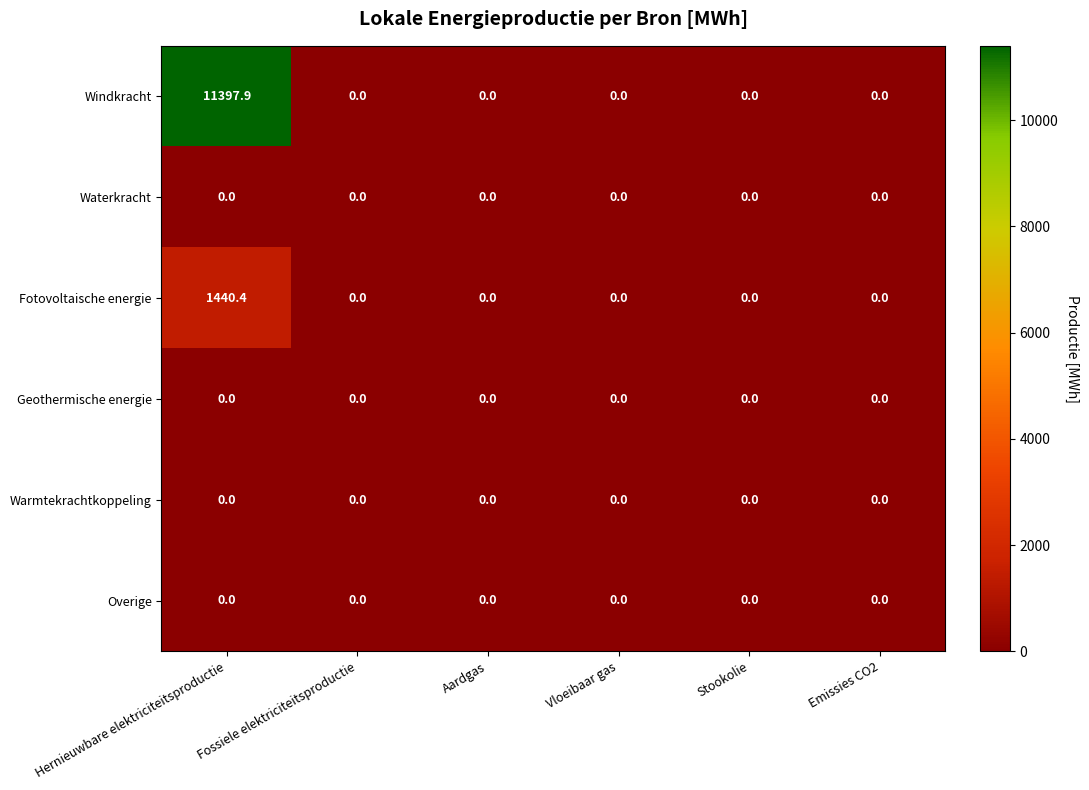

Which series has the largest range (max minus min)?

Windkracht